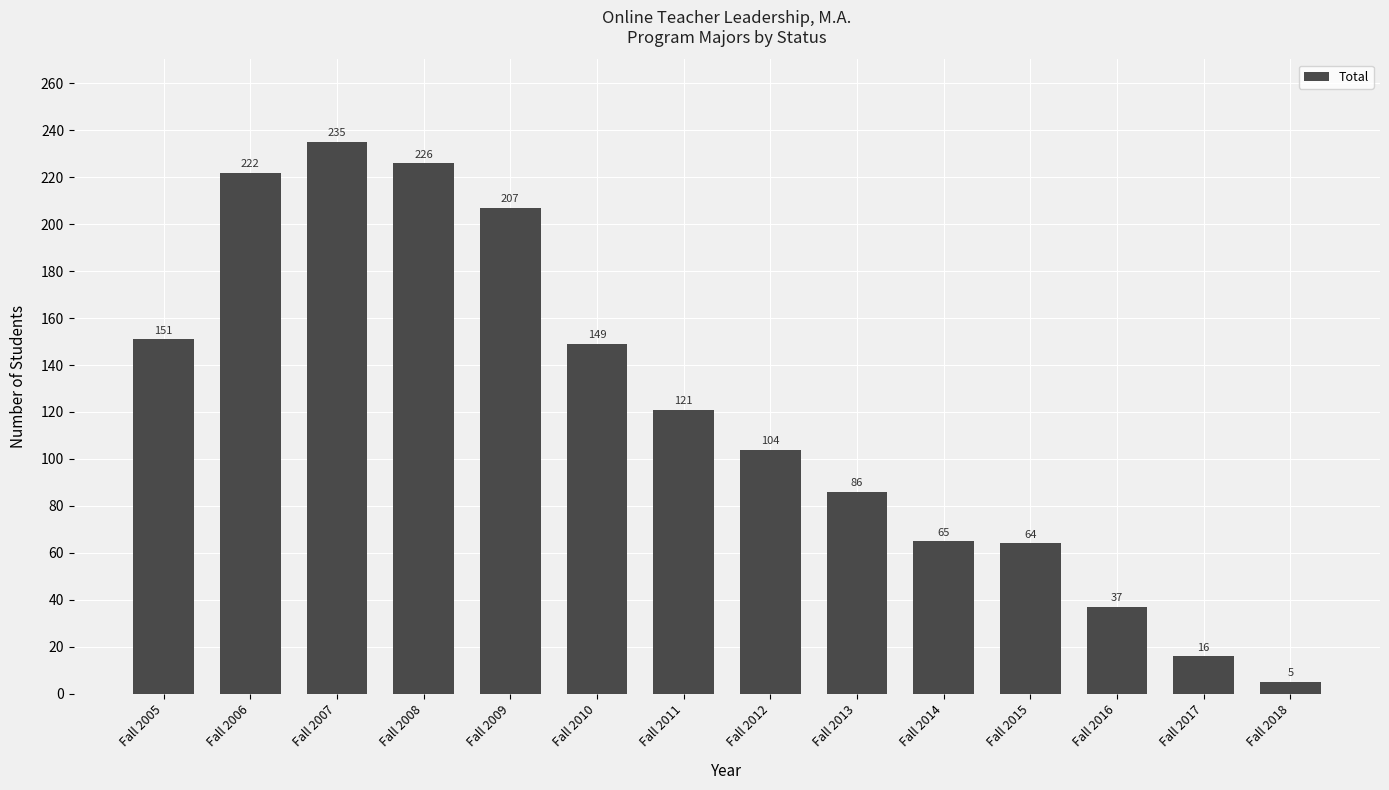

What value does the data have at Fall 2012?

104